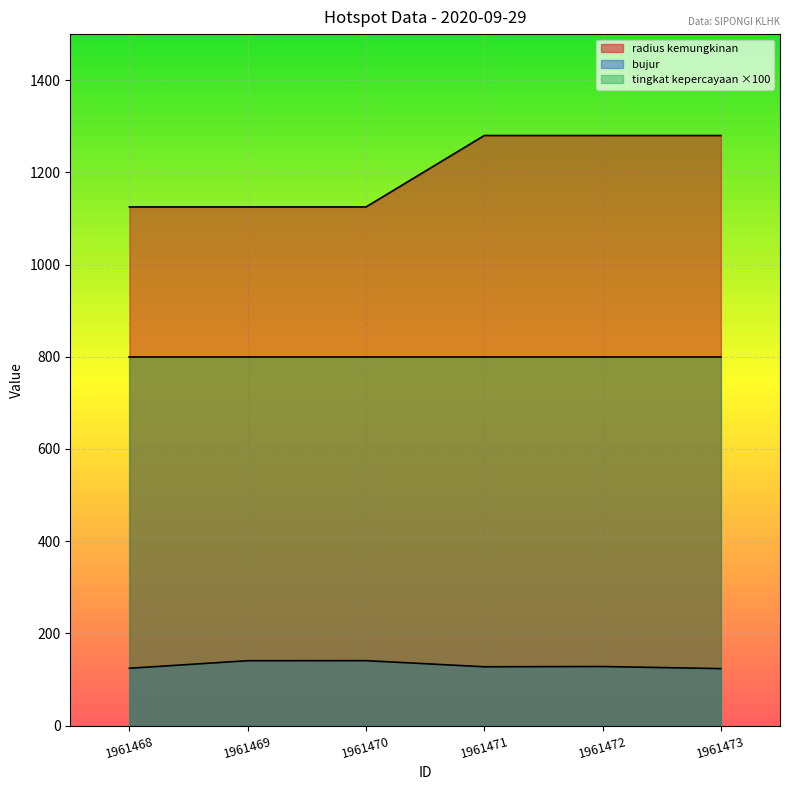

Between 1961468 and 1961469, which is larger?

1961468